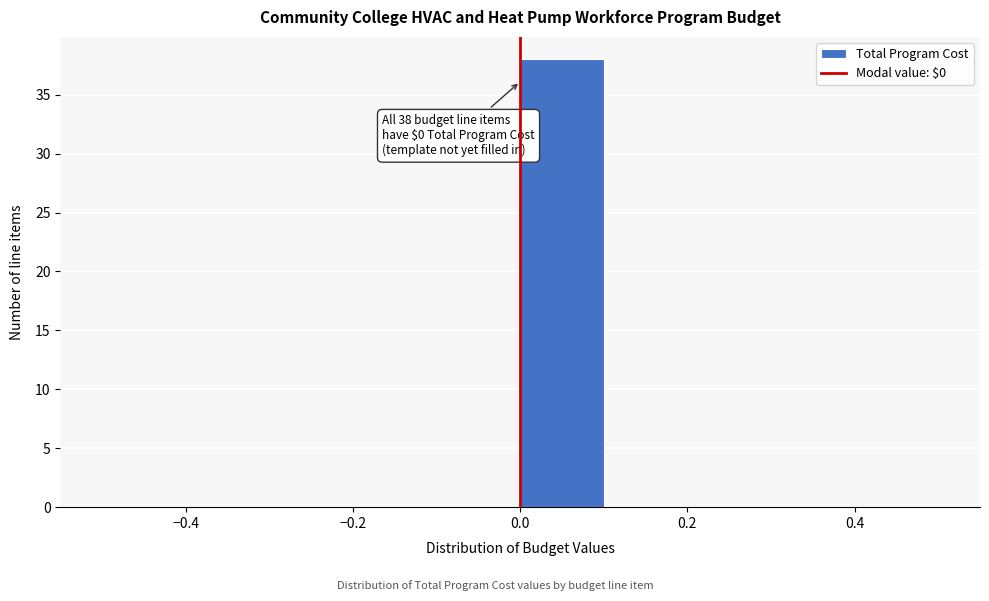

Which range on the x-axis has the tallest bar?

0.0 to 0.1